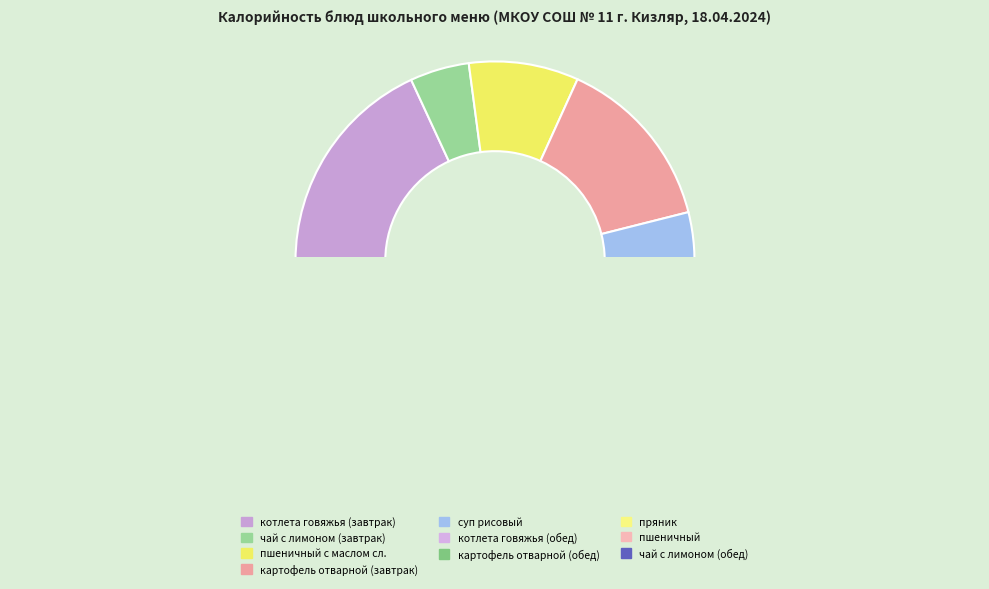

To the nearest percent, what portion does чай с лимоном (завтрак) represent?

5%